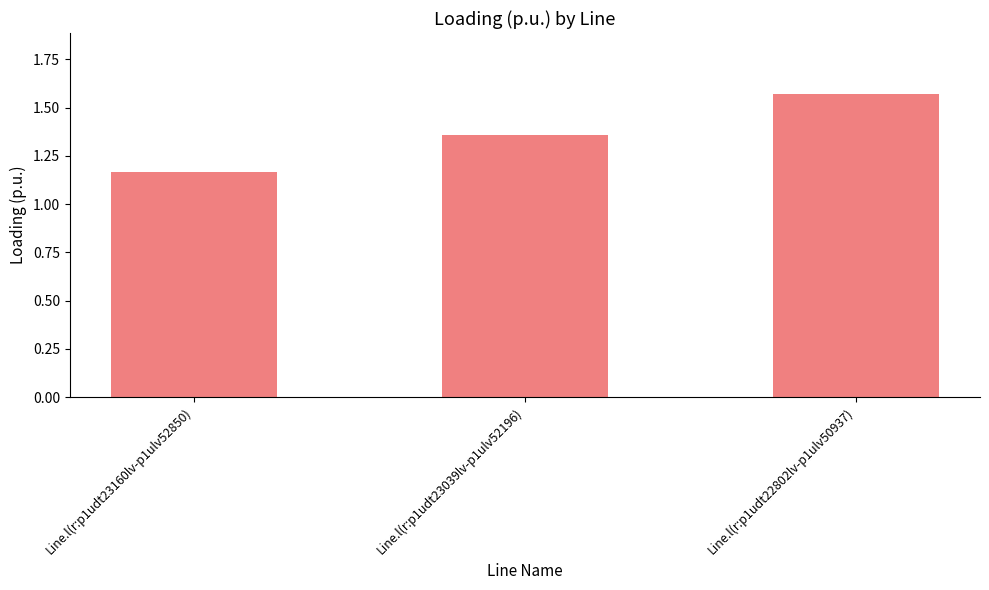

Where is the data nearest to the value 1?

Line.l(r:p1udt23160lv-p1ulv52850)